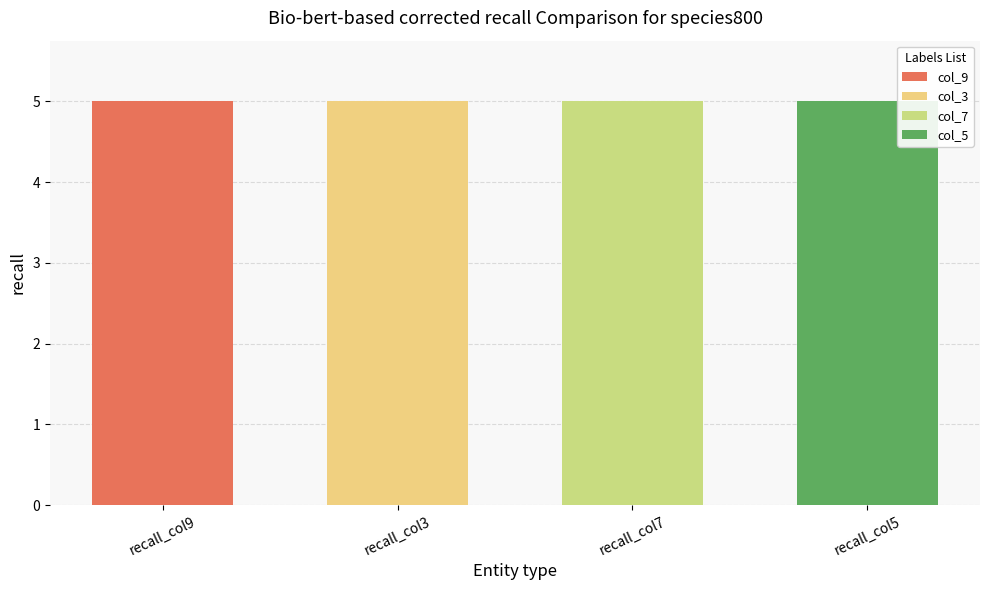

Which has a higher value, 2 or 7?

7